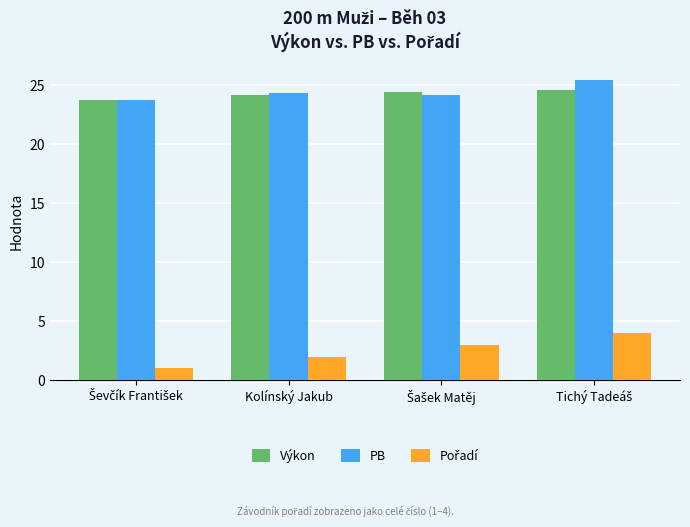

Is it true that PB equals 24.3 at Kolínský Jakub?

True